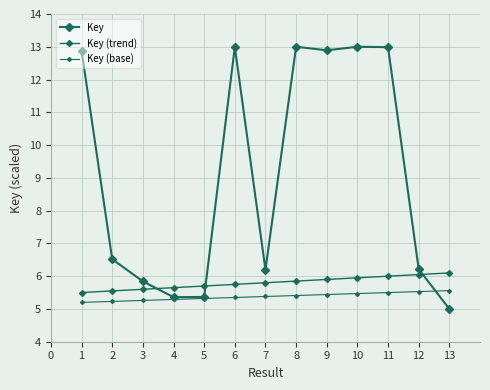

True or false: Key (base) has more than 2 points higher than both neighbors.

False